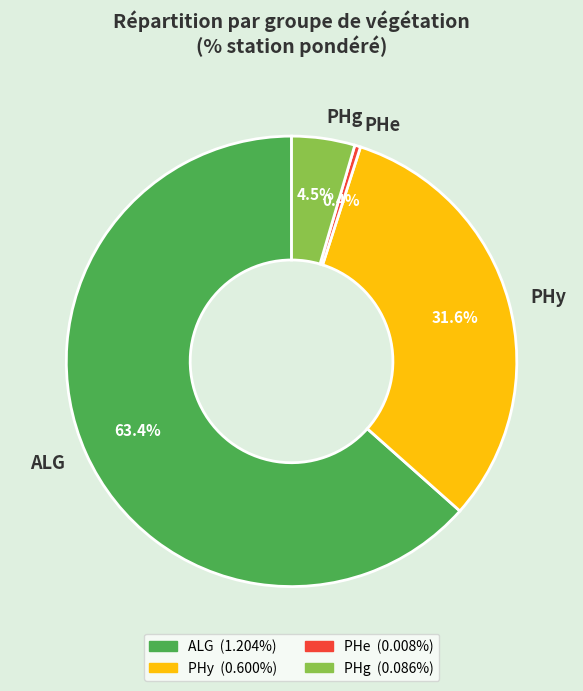

To the nearest percent, what is the combined percentage of PHy and ALG?

95%